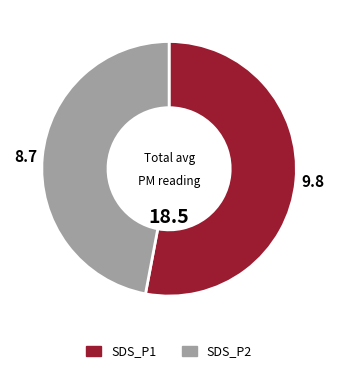

True or false: SDS_P1 accounts for 47% of the total.

False